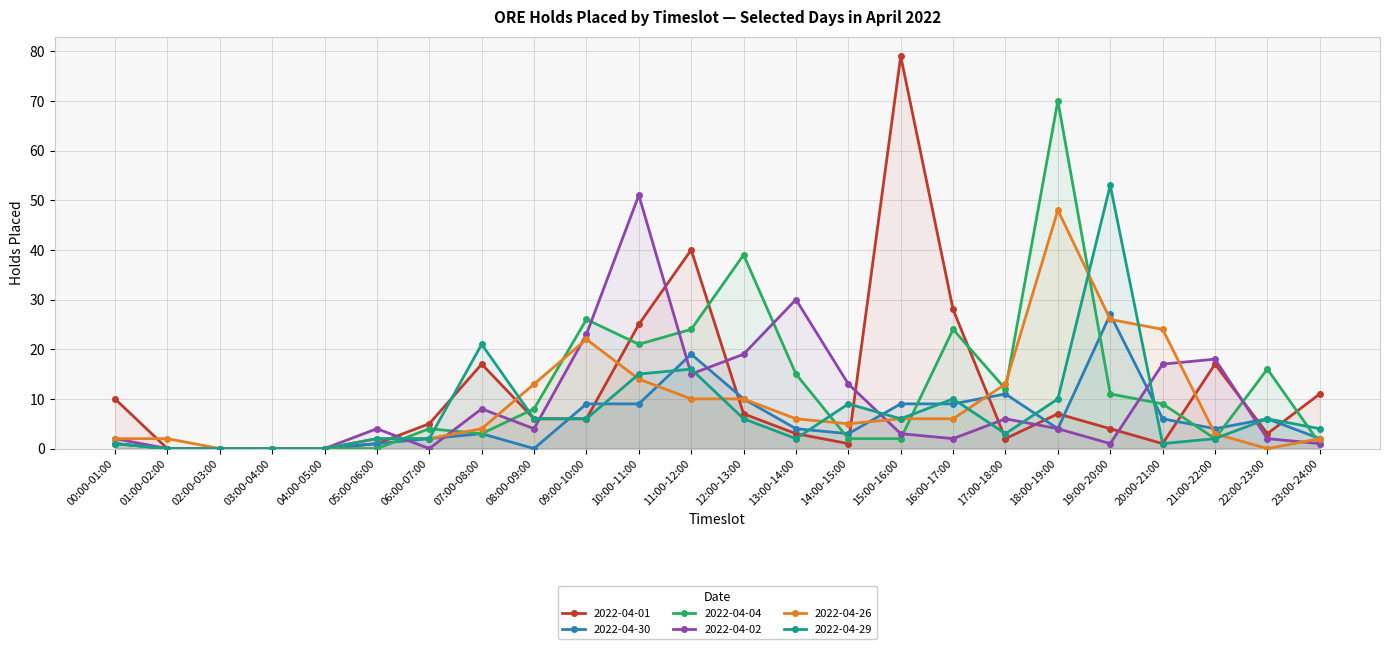

Is it true that 2022-04-01 equals -38 at 02:00-03:00?

False